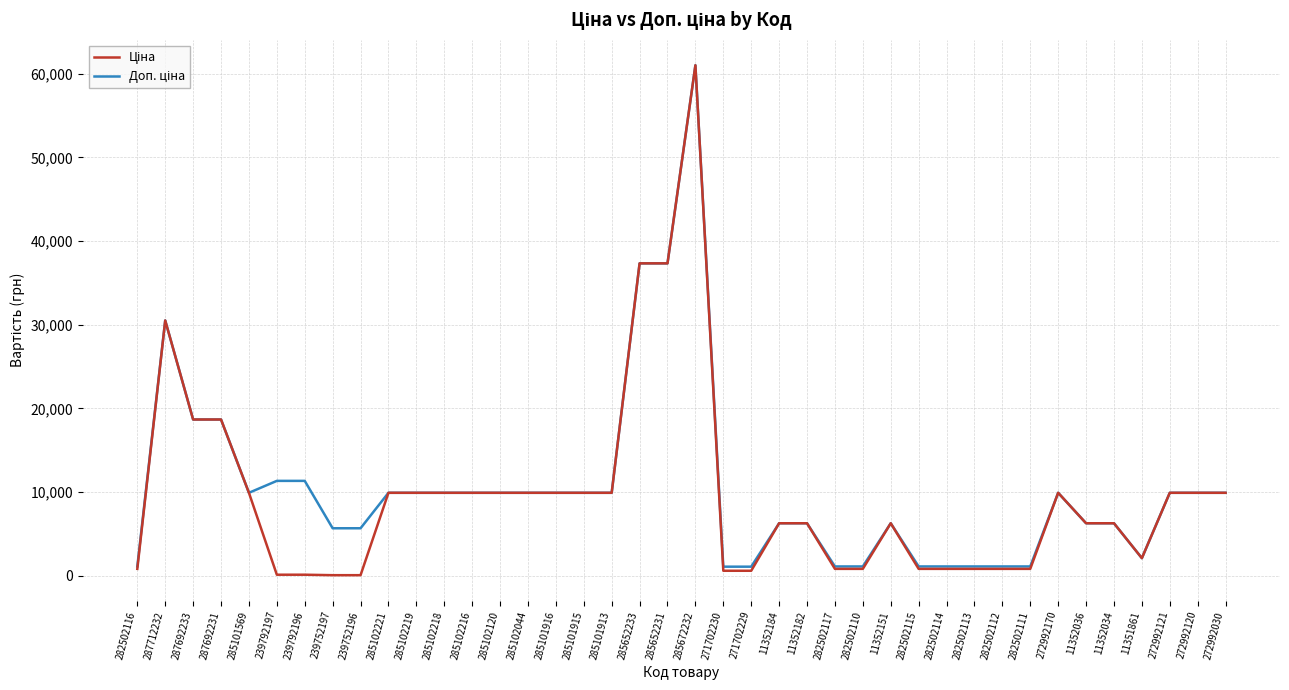

Is this an area chart (filled region under the line)?

No